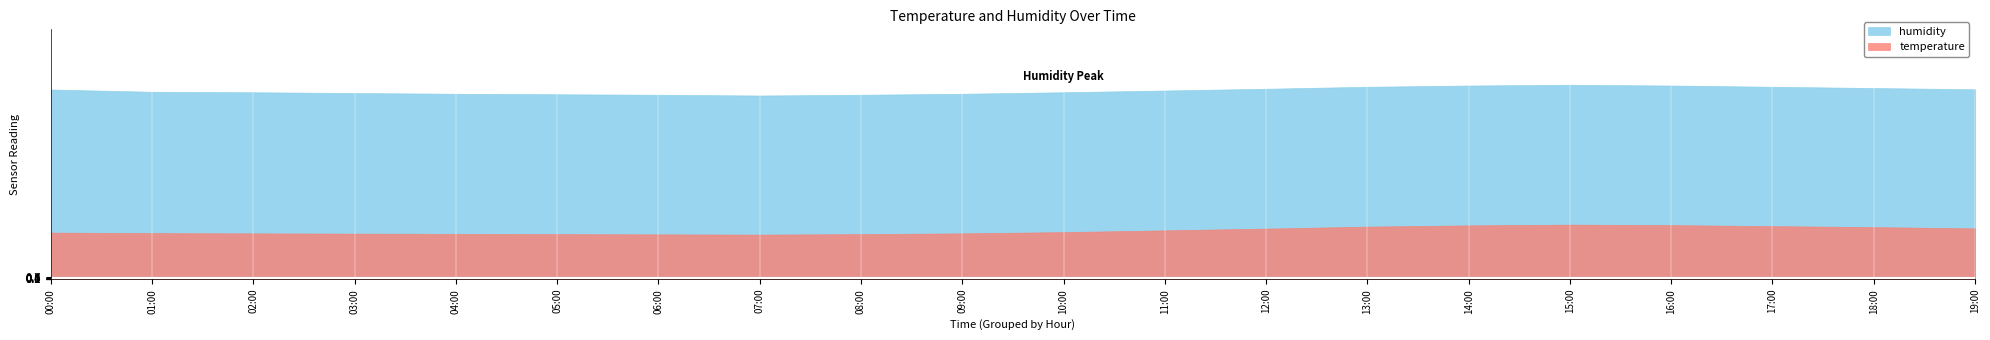

What is the difference between the highest and lowest values at 14:00?

56.0